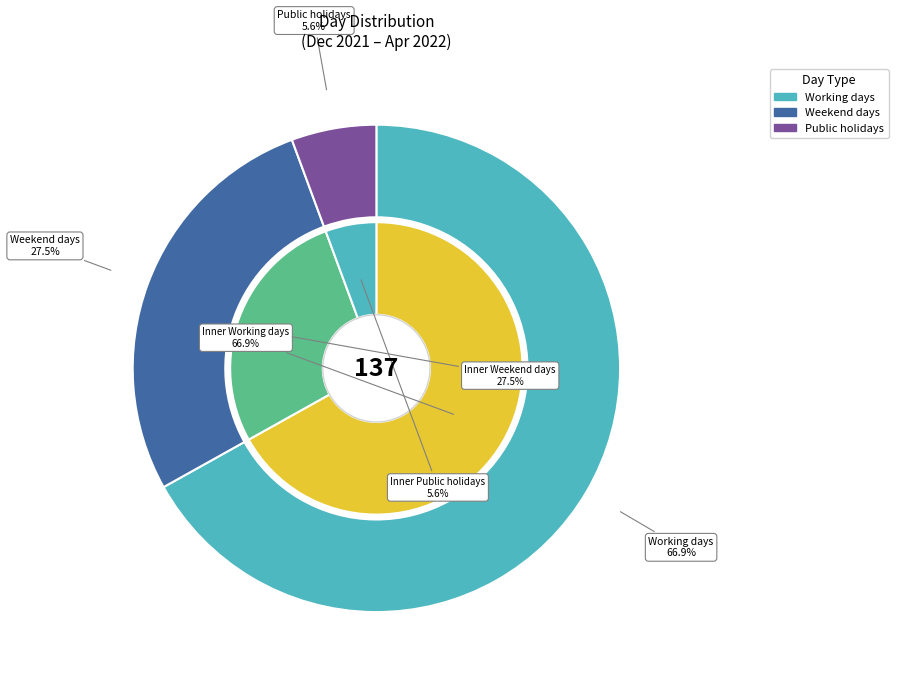

To the nearest percent, what portion does Weekend days represent?

27%